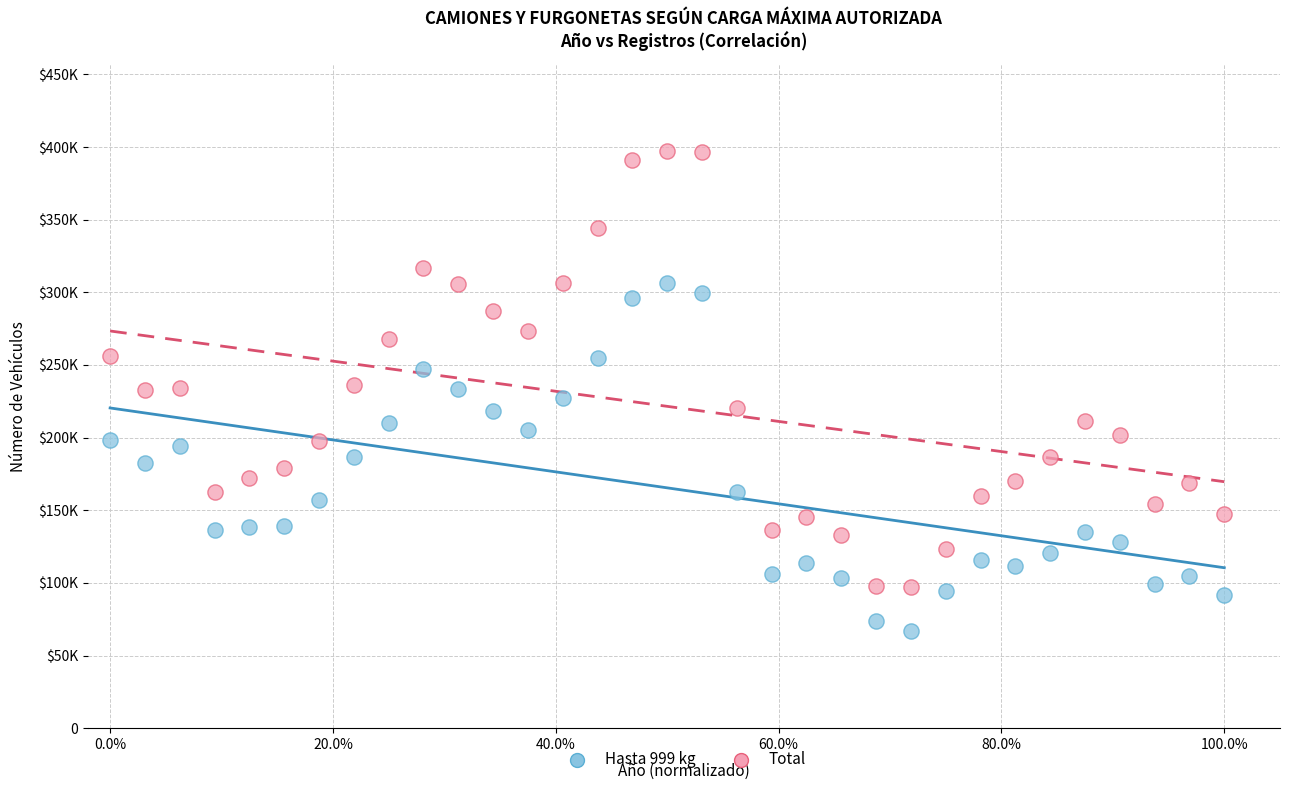

What are all the series names shown in the legend?

Hasta 999 kg, Total